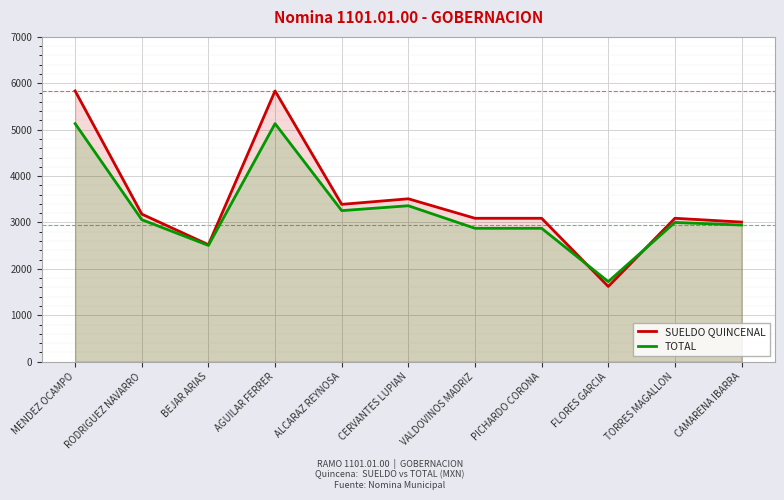

At which label is TOTAL closest to 3427?

CERVANTES LUPIAN